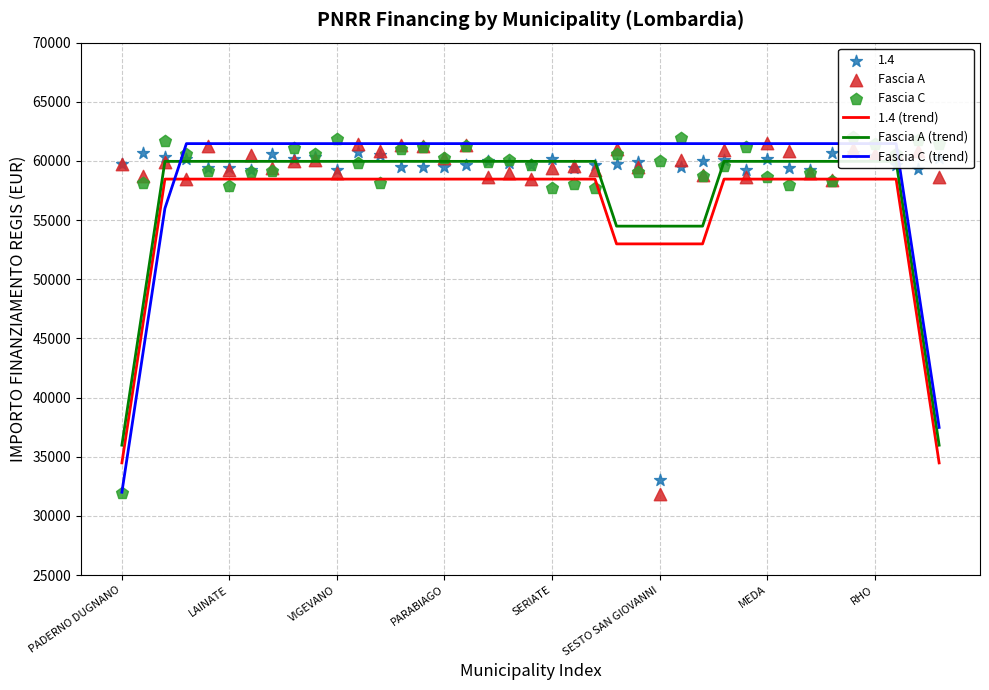

Which series reaches the minimum Y coordinate?

Fascia A